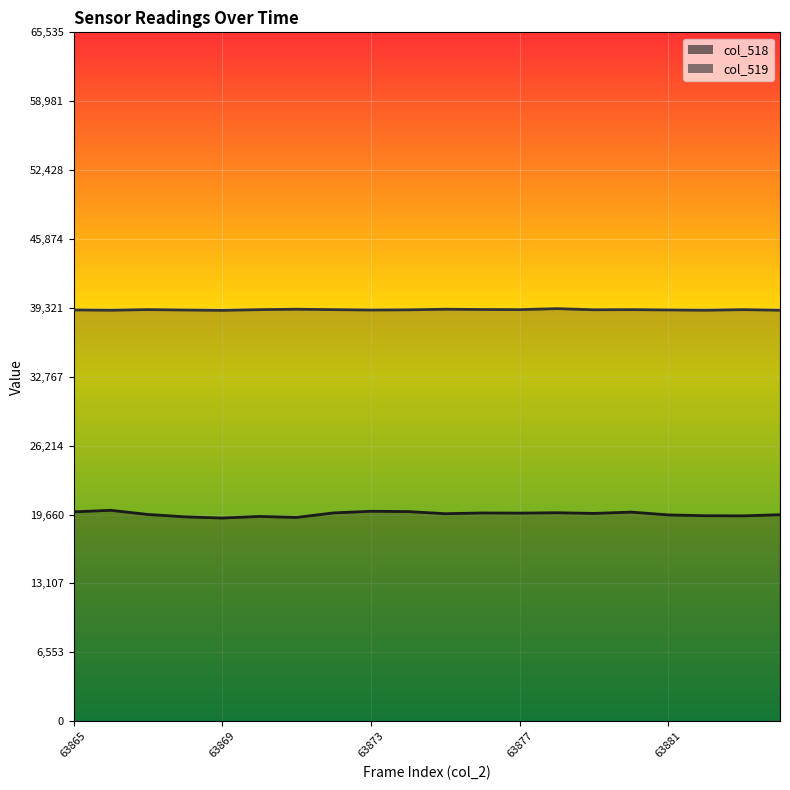

Reading left to right, extract all data points from this chart.

col_518: 19915	20061	19665	19439	19325	19478	19384	19816	19970	19941	19738	19810	19794	19830	19765	19890	19622	19546	19532	19640
col_519: 39126	39097	39155	39118	39086	39152	39192	39152	39118	39135	39191	39166	39153	39248	39139	39153	39123	39098	39150	39101